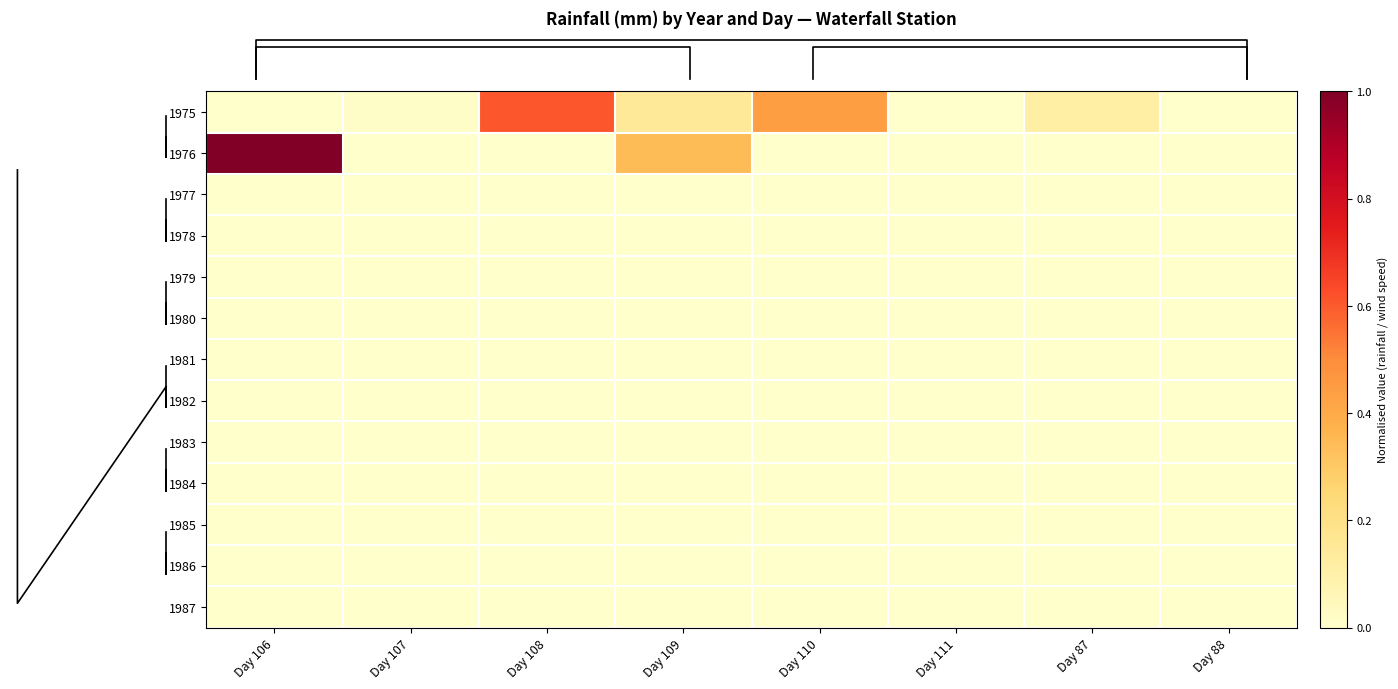

How many distinct data groups are displayed?

13